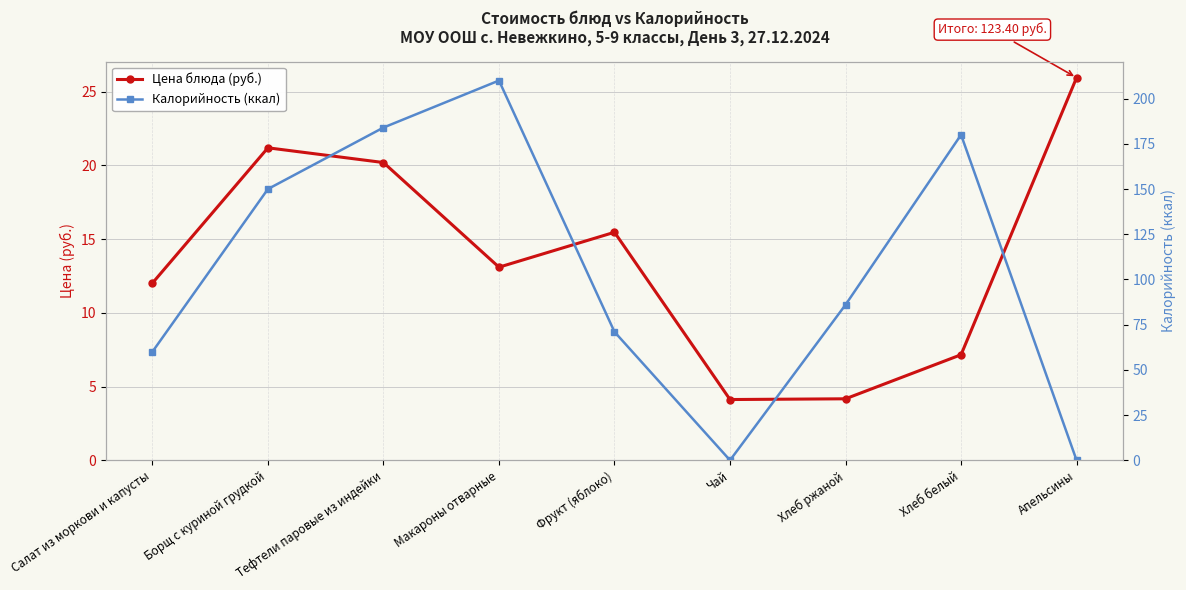

List the labels in order of Цена блюда (руб.) value, smallest first.

Чай, Хлеб ржаной, Хлеб белый, Салат из моркови и капусты, Макароны отварные, Фрукт (яблоко), Тефтели паровые из индейки, Борщ с куриной грудкой, Апельсины